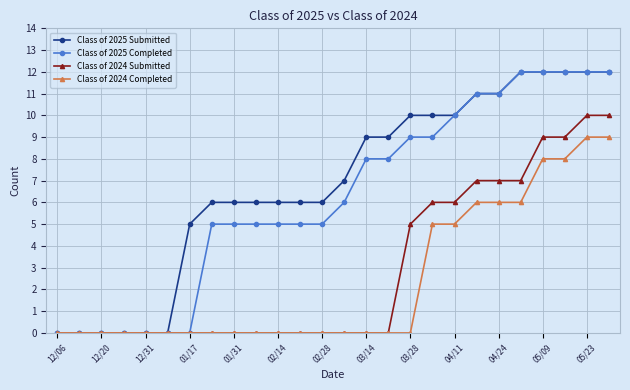

What is the difference between the maximum and minimum values in the Class of 2025 Submitted series?

12